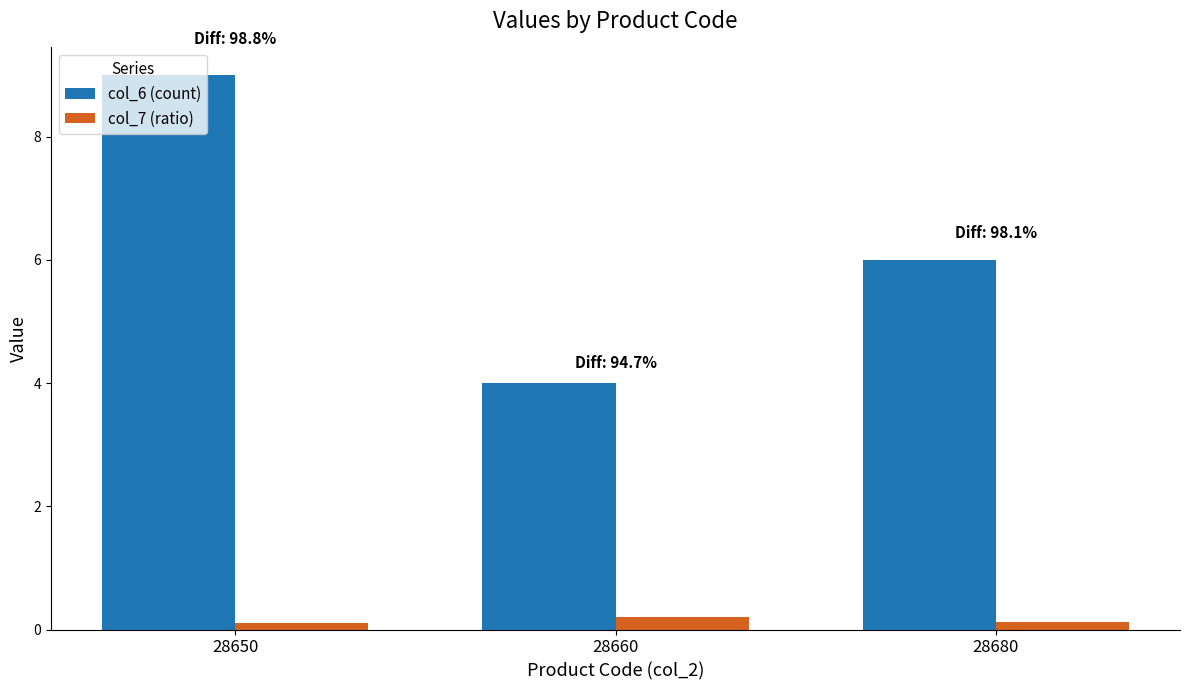

How many col_7 (ratio) values are between 0 and 1?

3